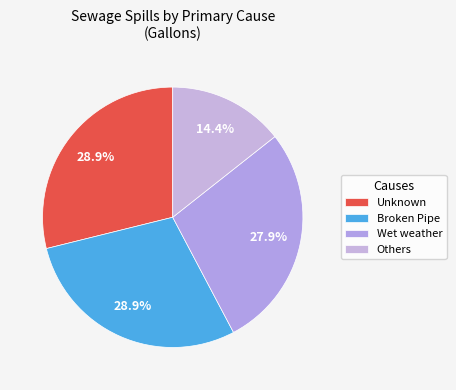

How many segments does this pie chart have?

4